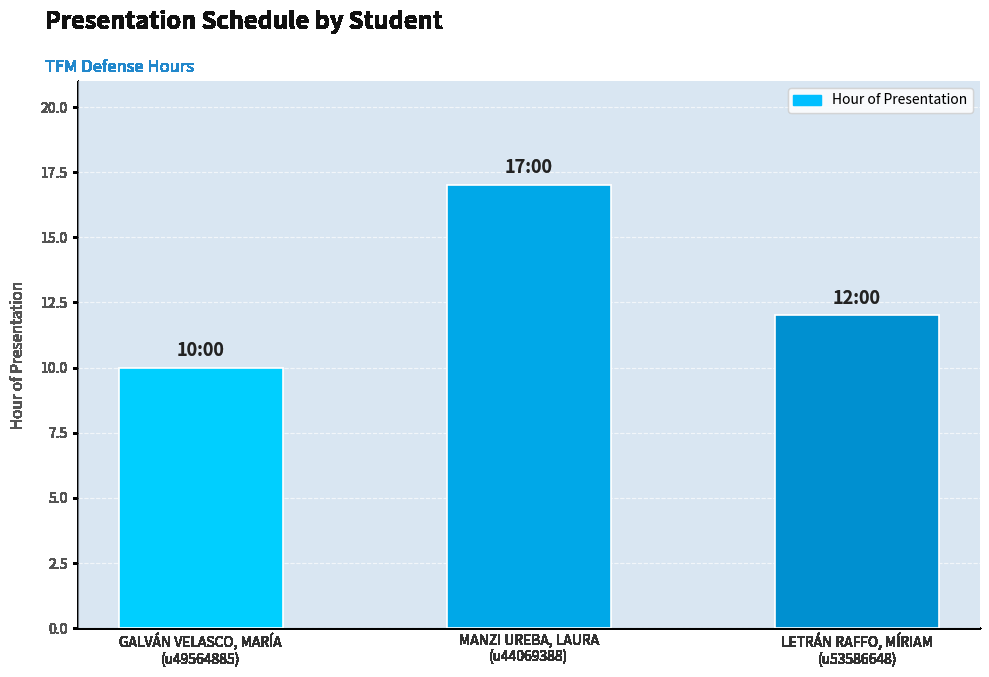

How many values are between 10 and 17?

3